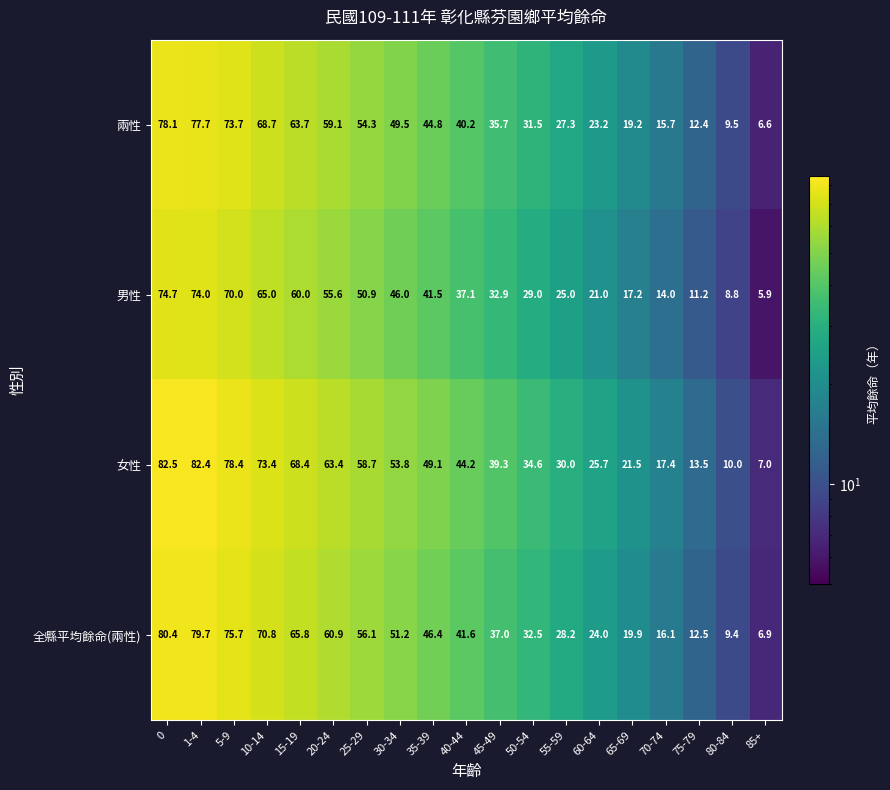

The 女性 series shows 109.4 at 0. True or false?

False